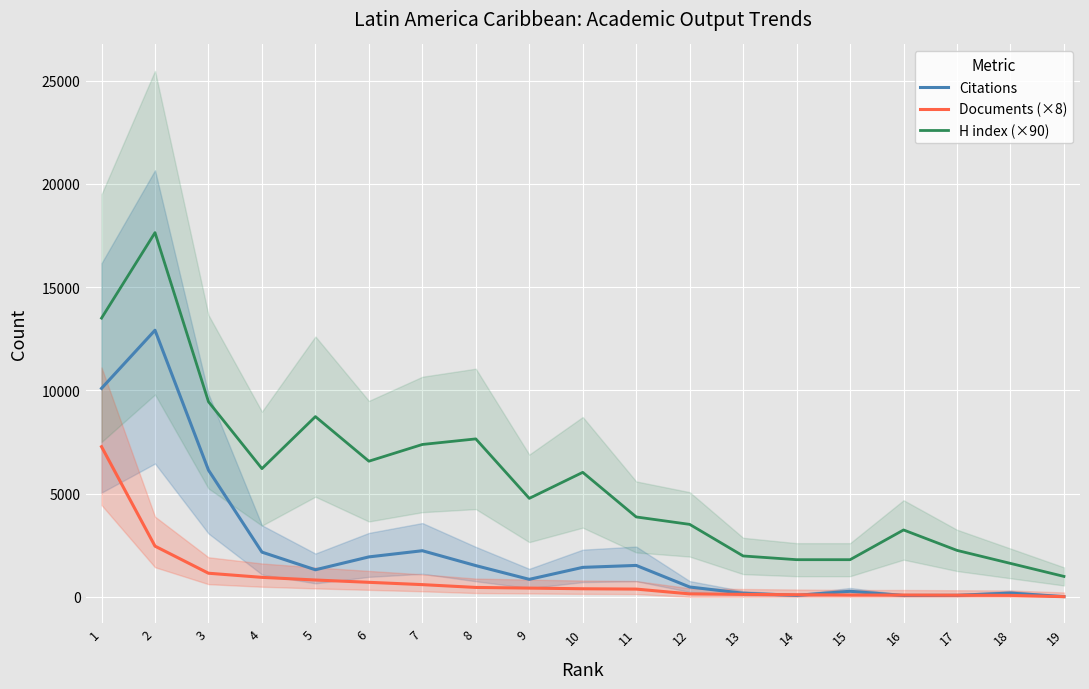

Which series has the largest total across all categories?

H index (×90)